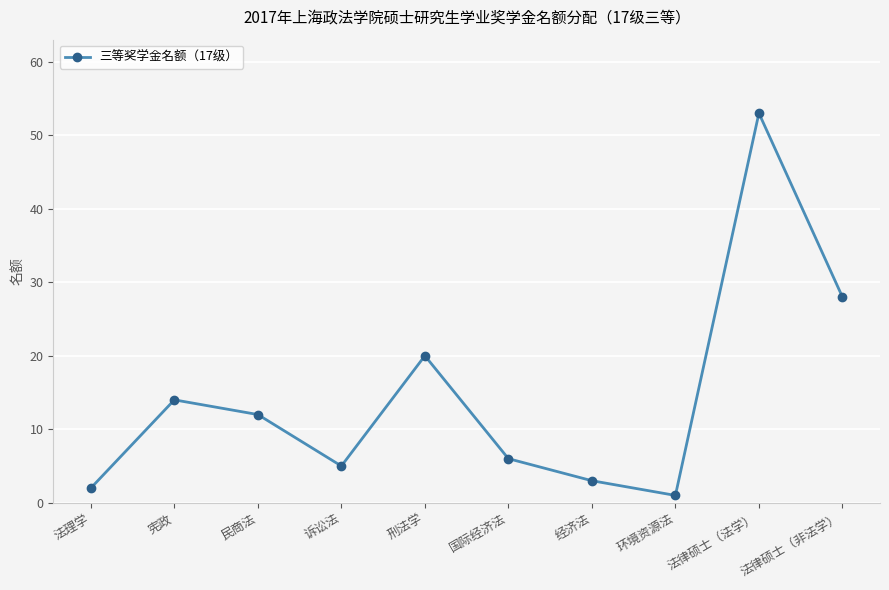

At which category does the data reach its first local peak?

宪政